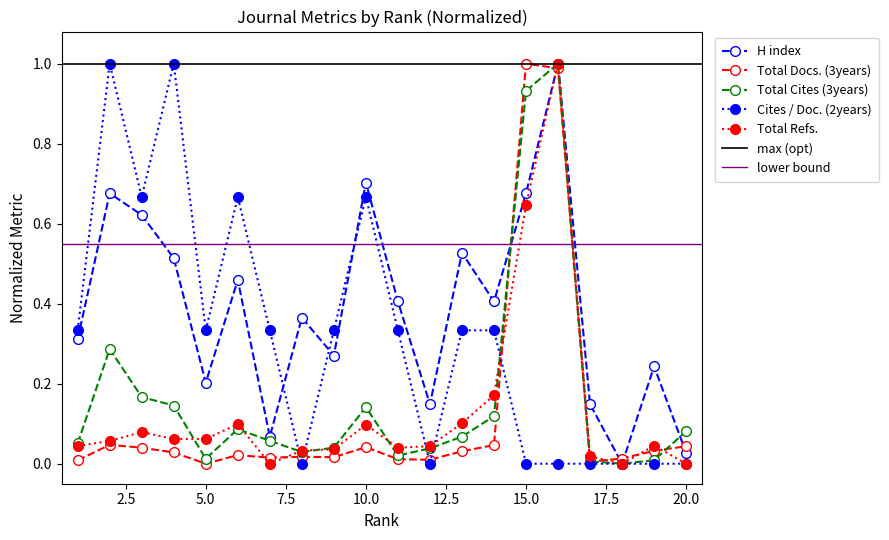

At which category does the chart reach its minimum across all series?

18